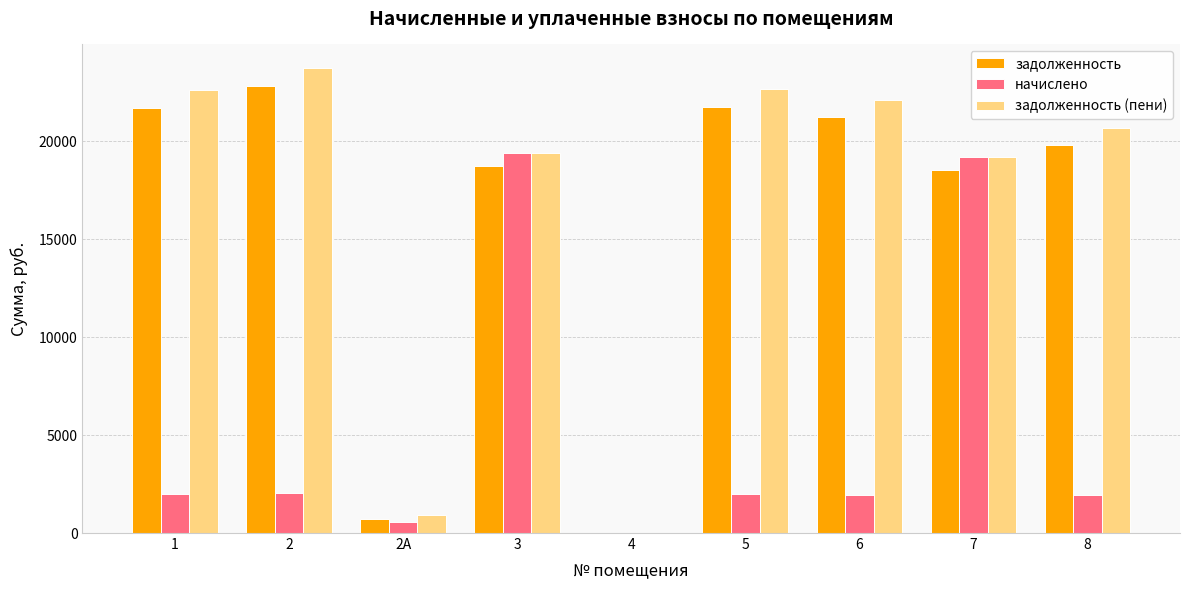

What is the difference between the задолженность values at 6 and 5?

536.1